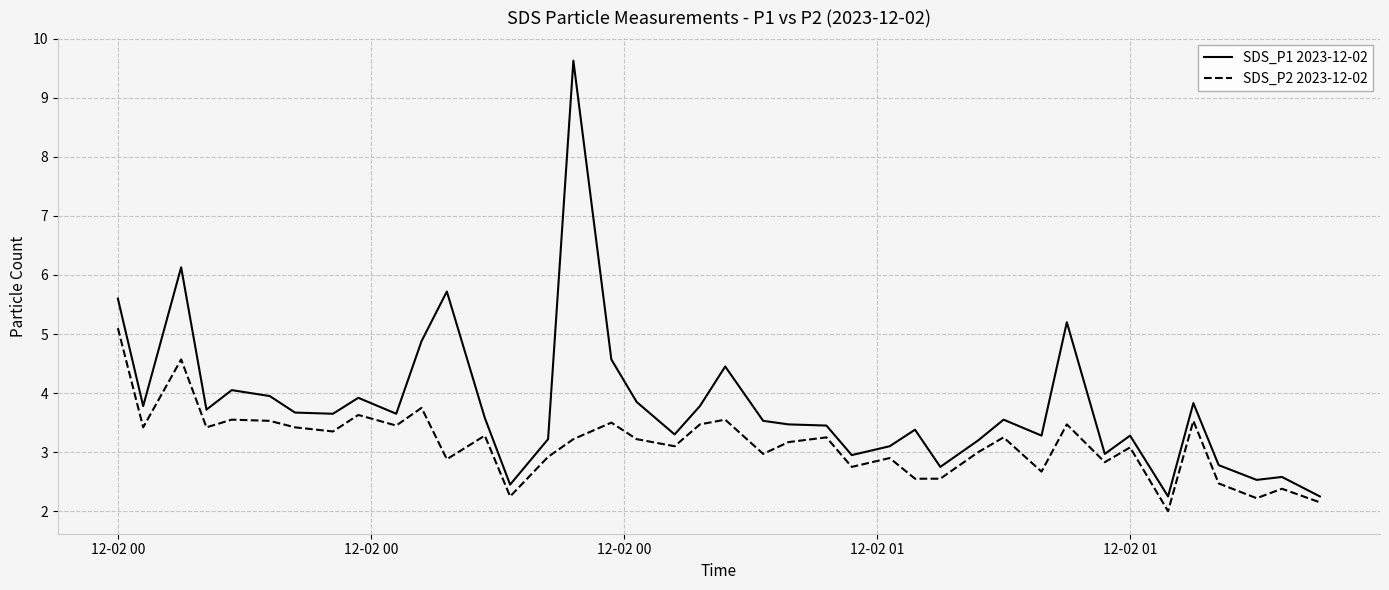

Which series has the largest range (max minus min)?

SDS_P1 2023-12-02